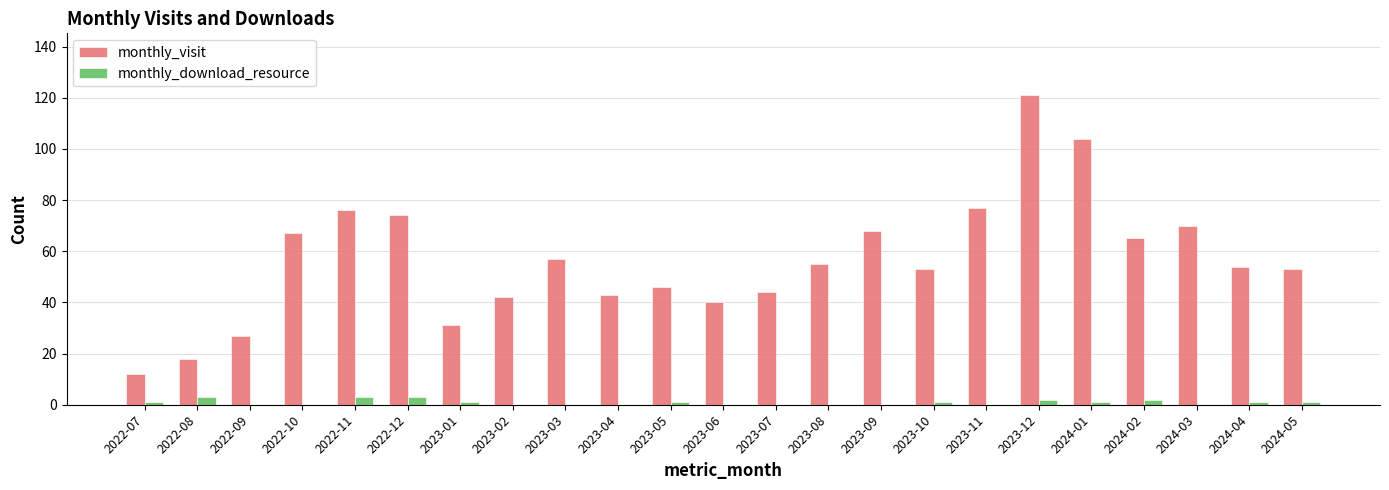

What is the sum of the monthly_visit values at 2023-11 and 2023-05?

123